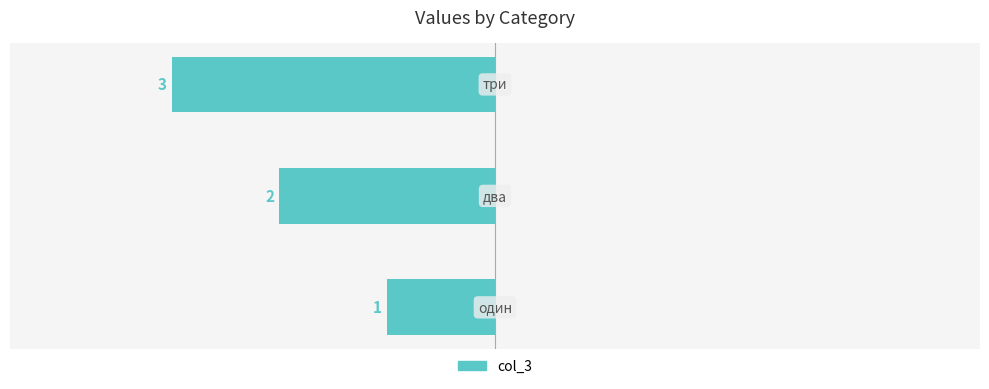

At which category does the chart reach its minimum across all series?

один